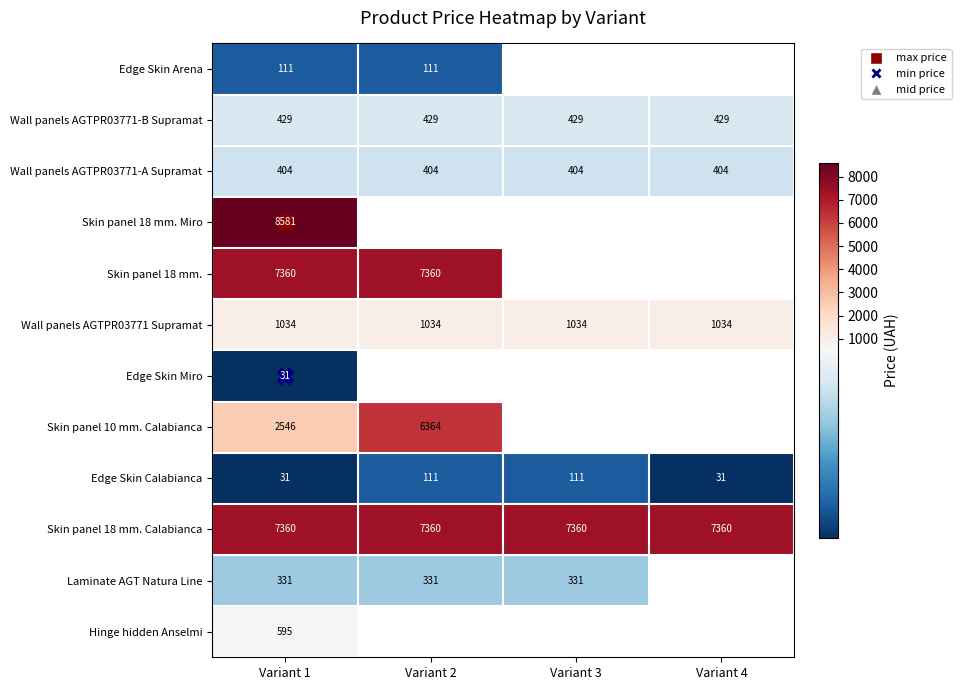

At which label is Wall panels AGTPR03771 Supramat closest to 1034?

Variant 1